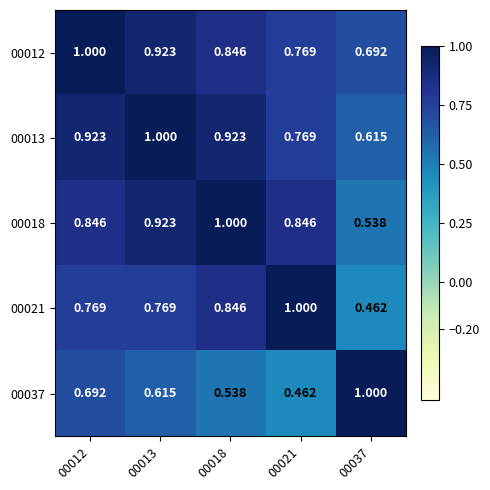

Is the value of 00021 at 00037 greater than the value of 00012 at 00021?

No